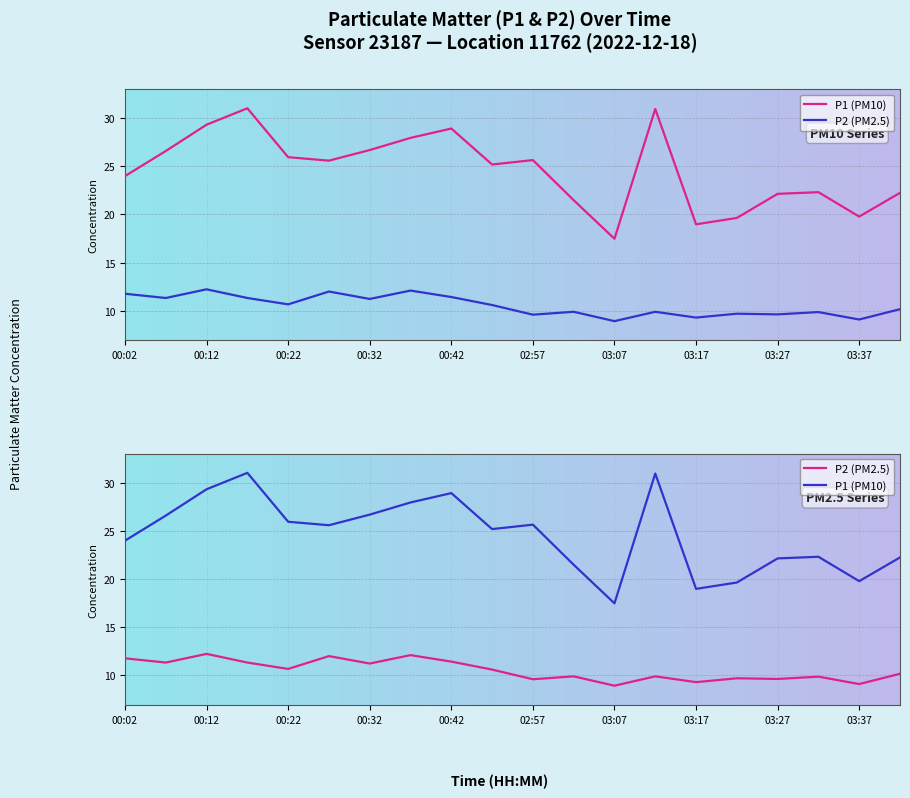

Rank the series by their average value, from lowest to highest.

P2, P1